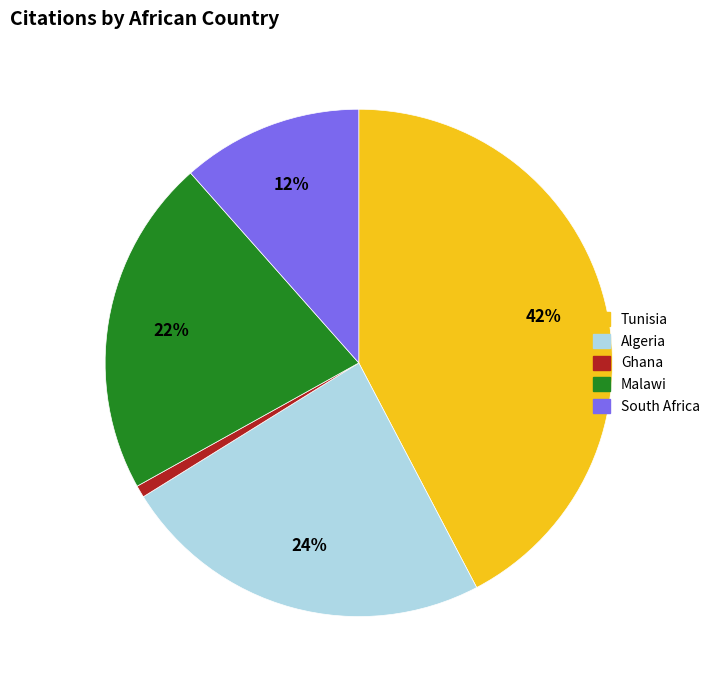

To the nearest percent, what is the difference between the Malawi and South Africa slice percentages?

10%